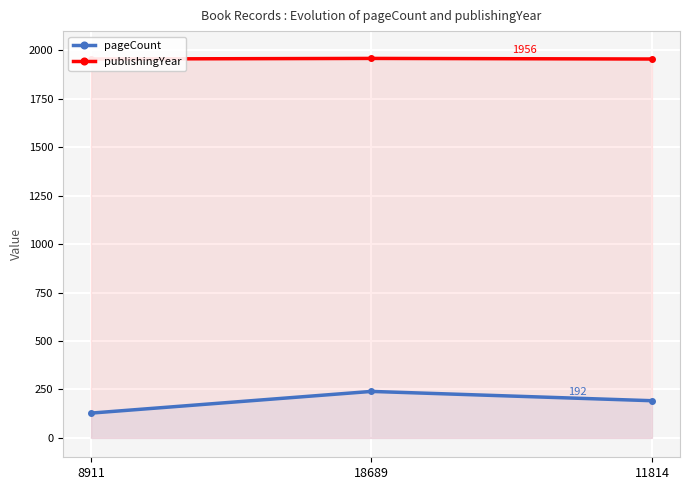

How many data points does each series have?

3